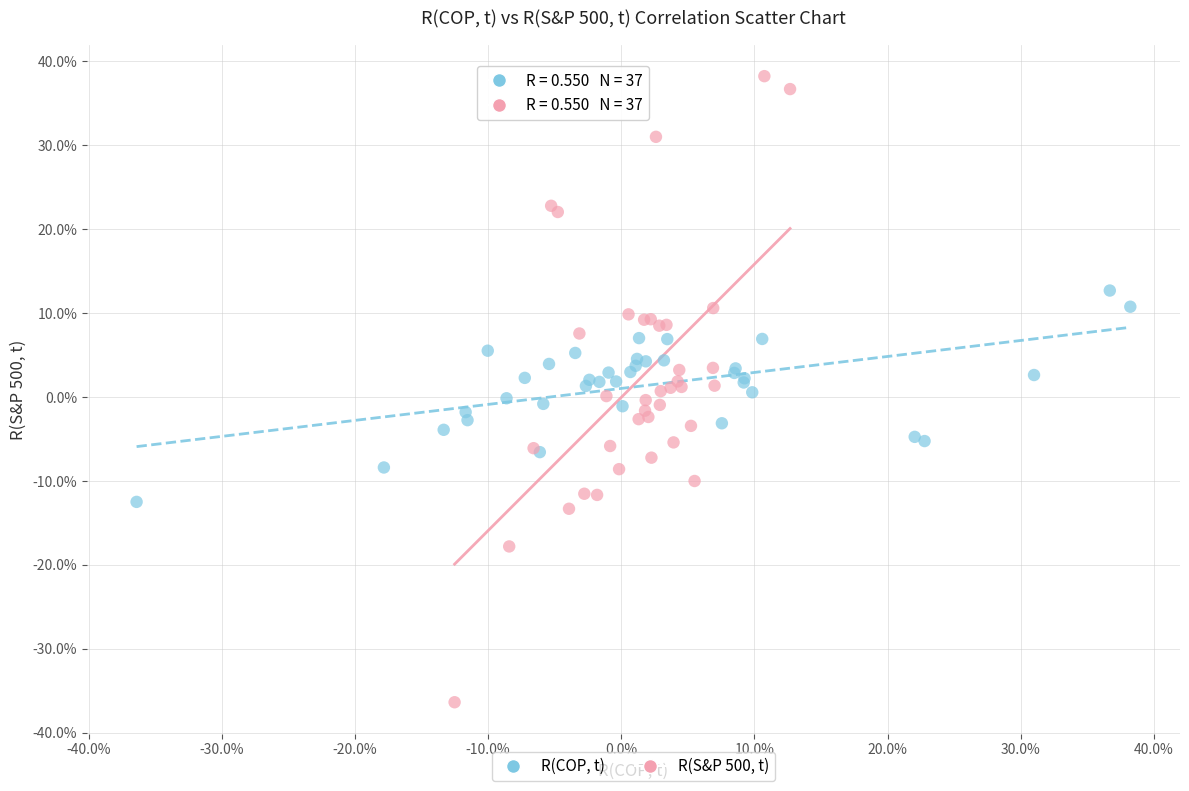

Which series has the widest spread of Y values?

R(S&P 500, t)